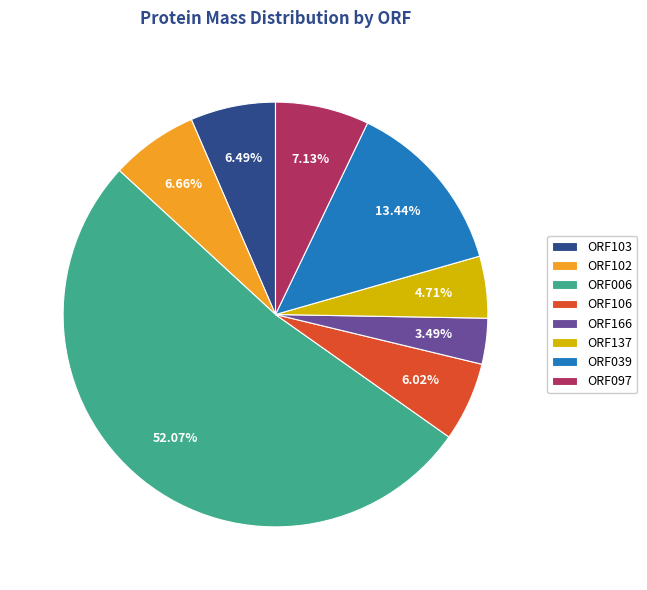

Which slice is the largest?

ORF006